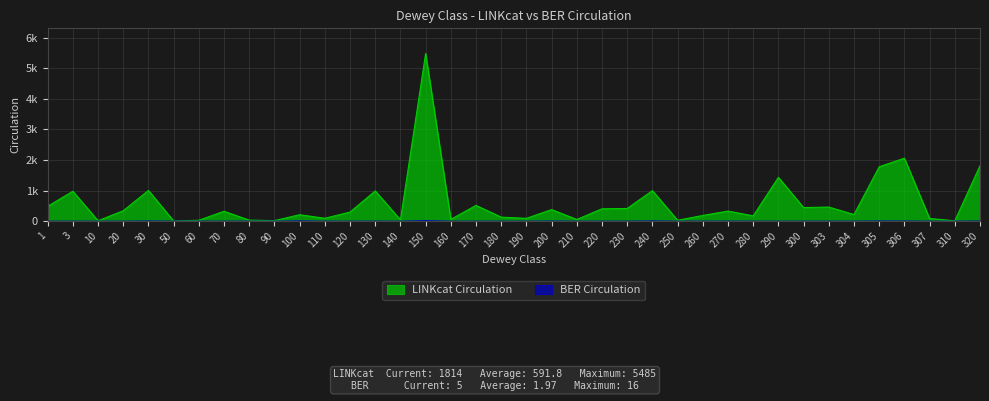

True or false: BER Circulation and LINKcat Circulation intersect in this chart.

False